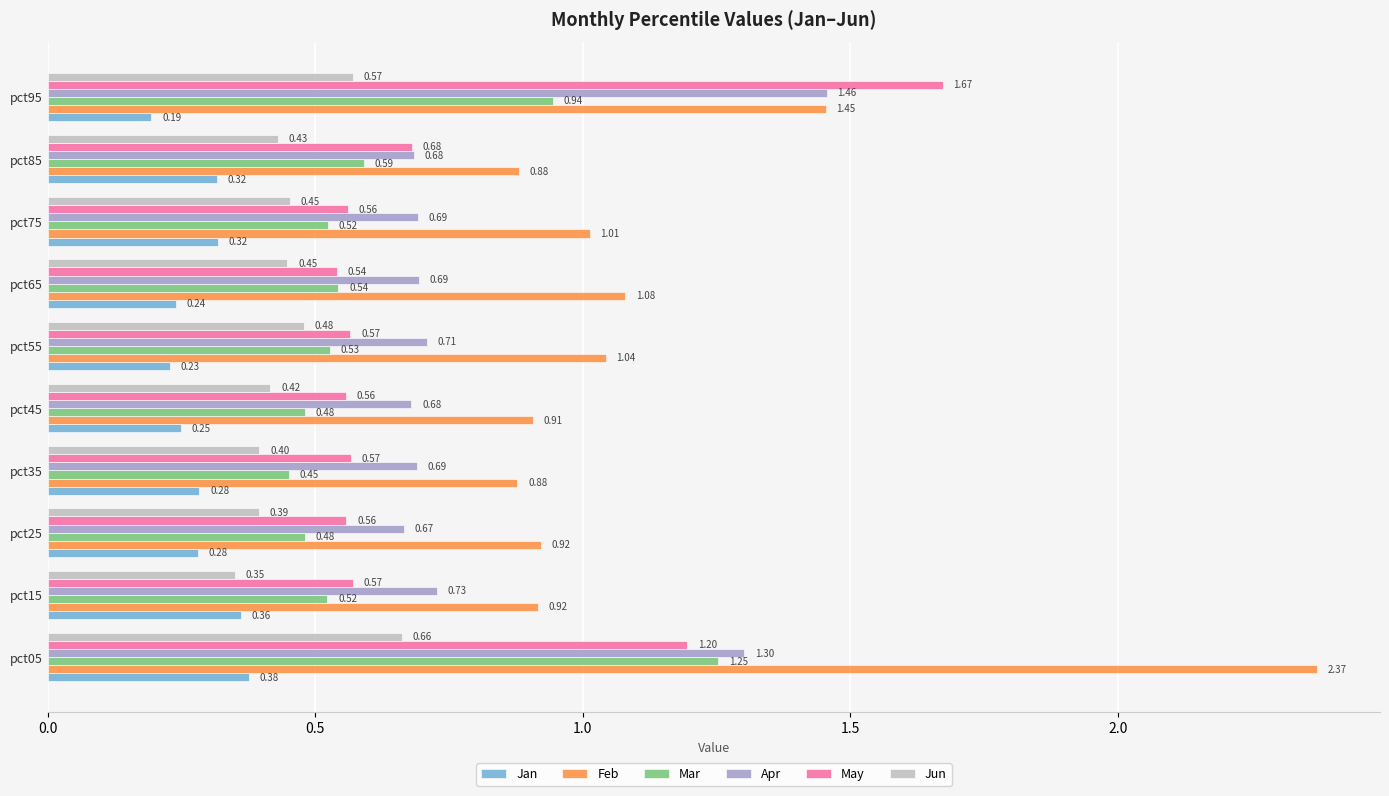

What is the sum of all May values?

7.5